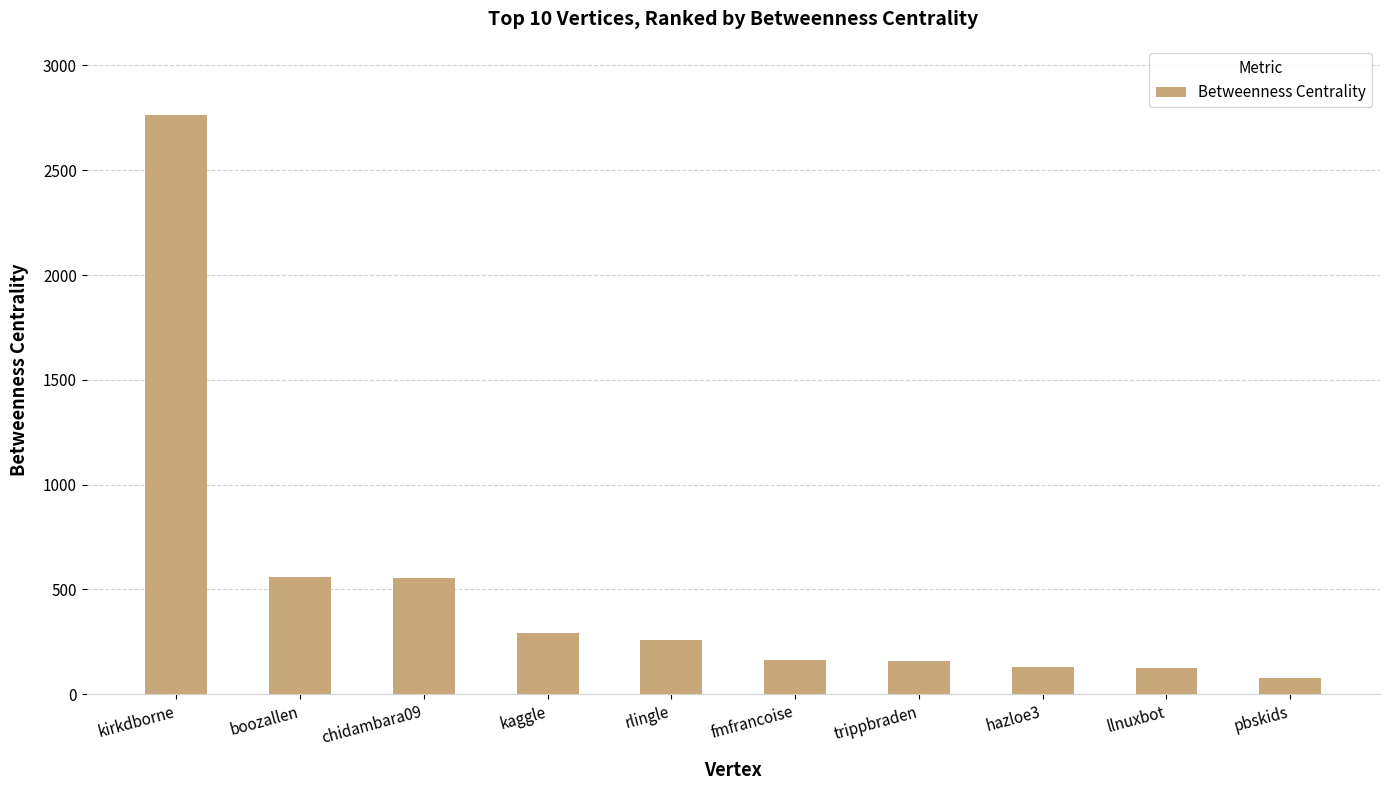

Is it true that the value at trippbraden is 265.7?

False